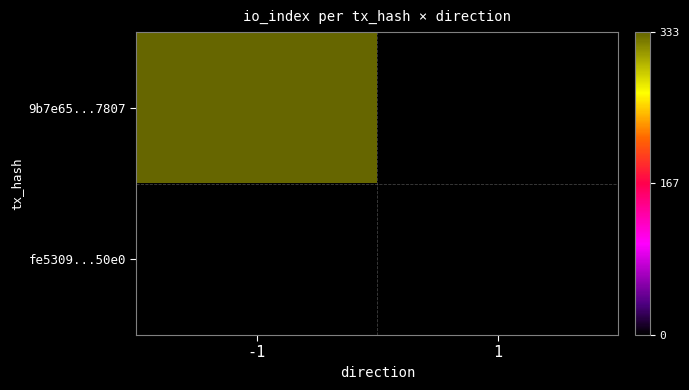

True or false: fe5309...50e0 has a value of 0.0 at 1.

True